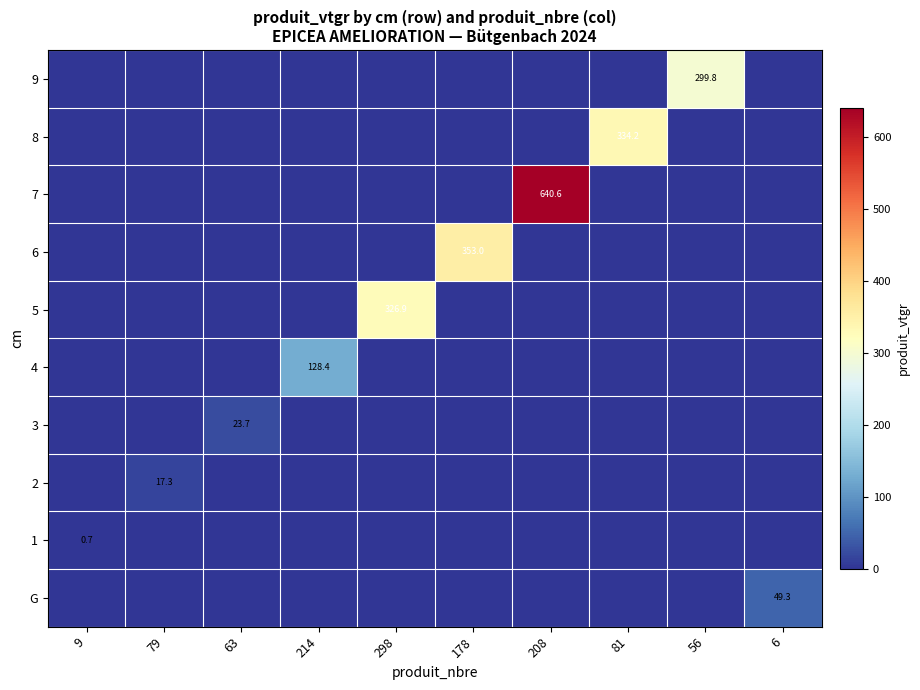

The 2 series shows 4.3 at 79. True or false?

False